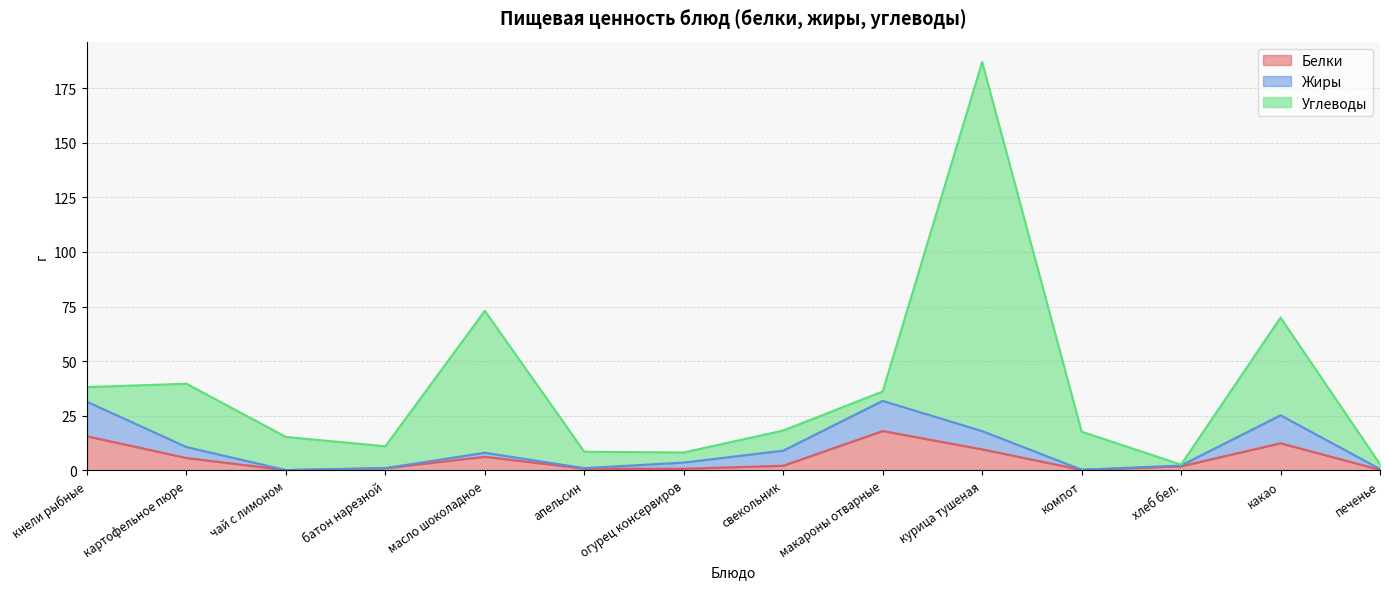

Does the chart display data point markers on the line(s)?

No